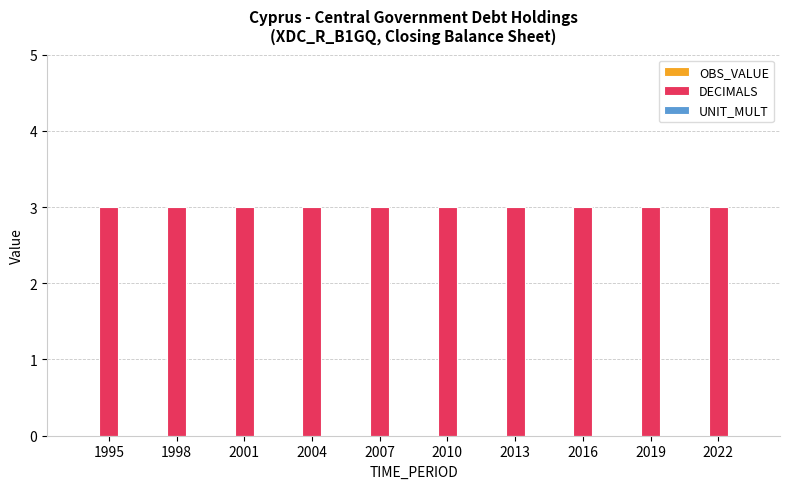

Reading left to right, what are all the values shown in this chart?

OBS_VALUE: 1995=0	1998=0	2001=0	2004=0	2007=0	2010=0	2013=0	2016=0	2019=0	2022=0
DECIMALS: 1995=3	1998=3	2001=3	2004=3	2007=3	2010=3	2013=3	2016=3	2019=3	2022=3
UNIT_MULT: 1995=0	1998=0	2001=0	2004=0	2007=0	2010=0	2013=0	2016=0	2019=0	2022=0